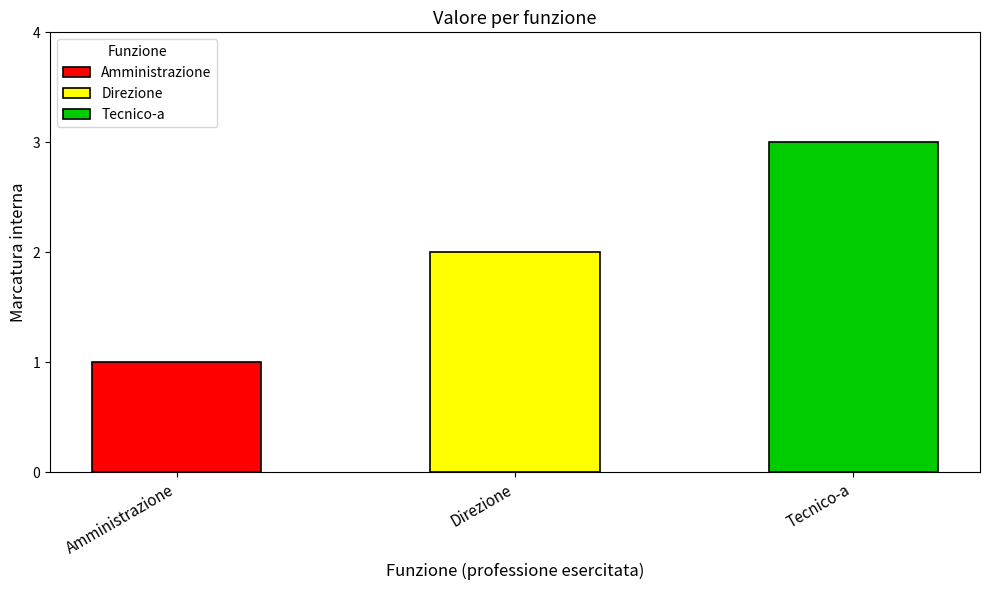

Between Amministrazione and Direzione, which is larger?

Direzione